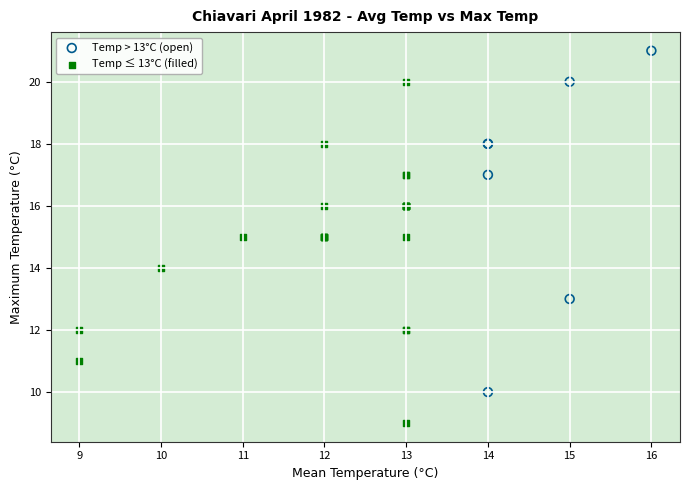

Which series contains the lowest Y value?

Temp ≤ 13°C (filled)